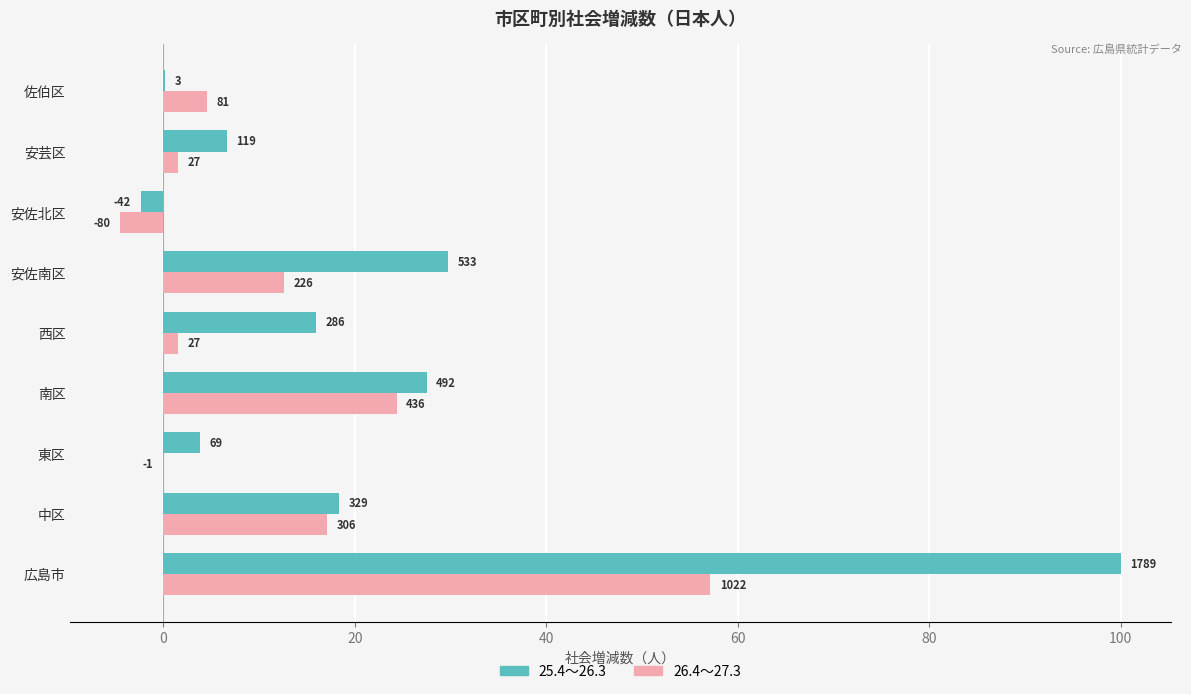

What are all the series names shown in the legend?

25.4～26.3, 26.4～27.3